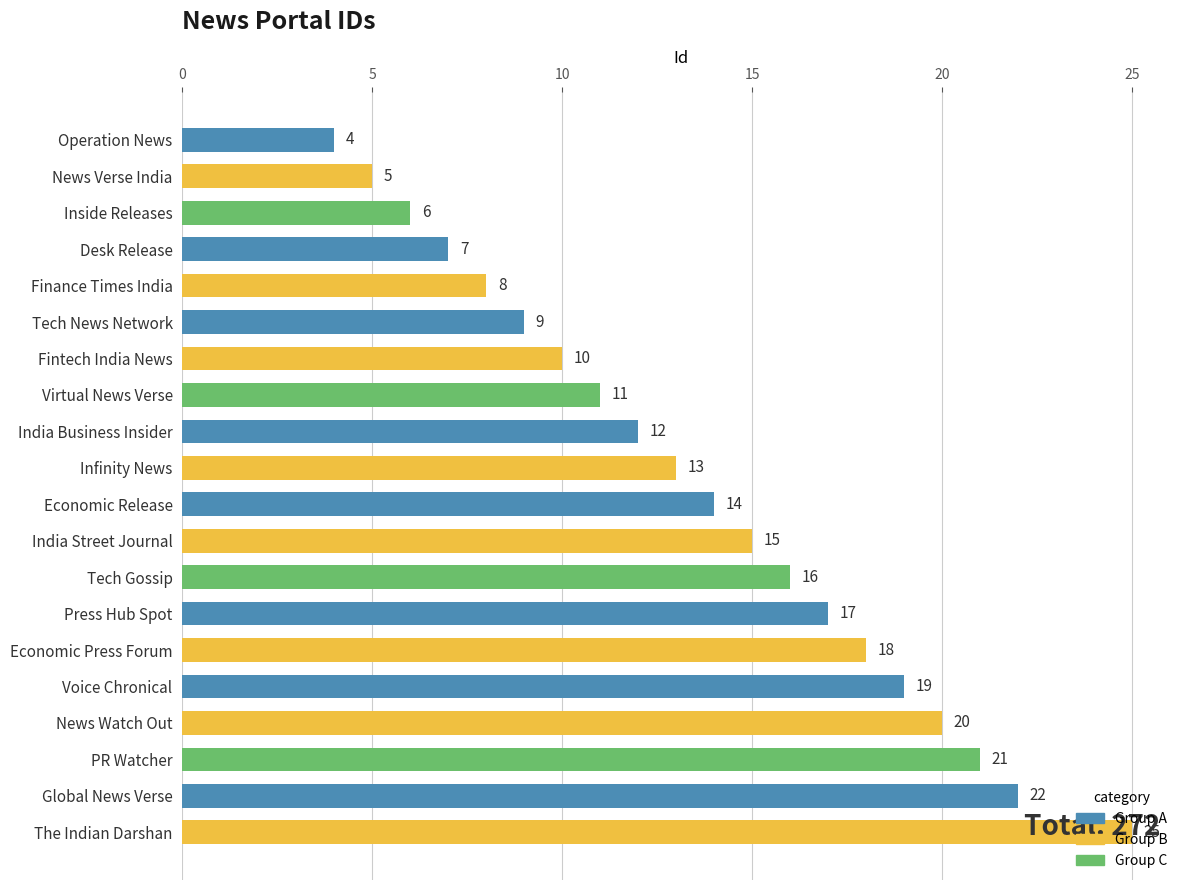

What is the sum of all values?

272